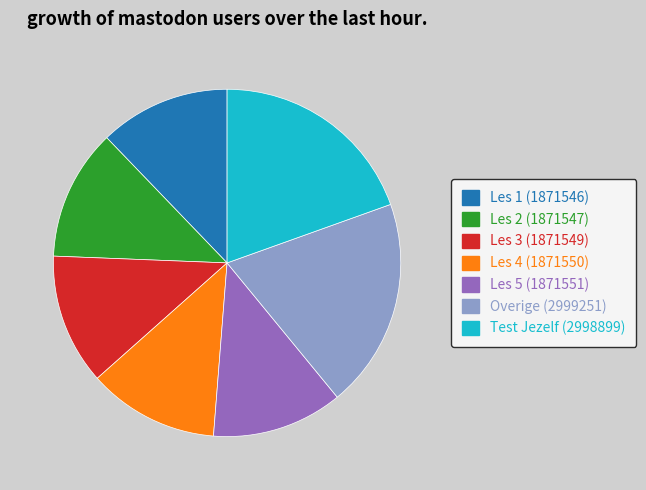

Is there a majority slice in this chart?

No